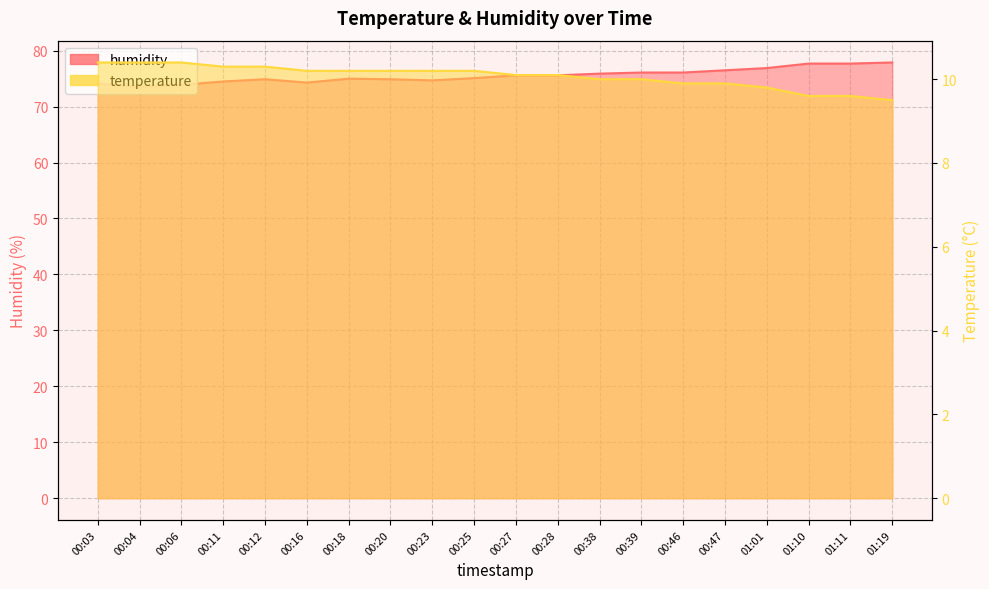

What is the difference between the second highest and second lowest values in the humidity series?

3.8